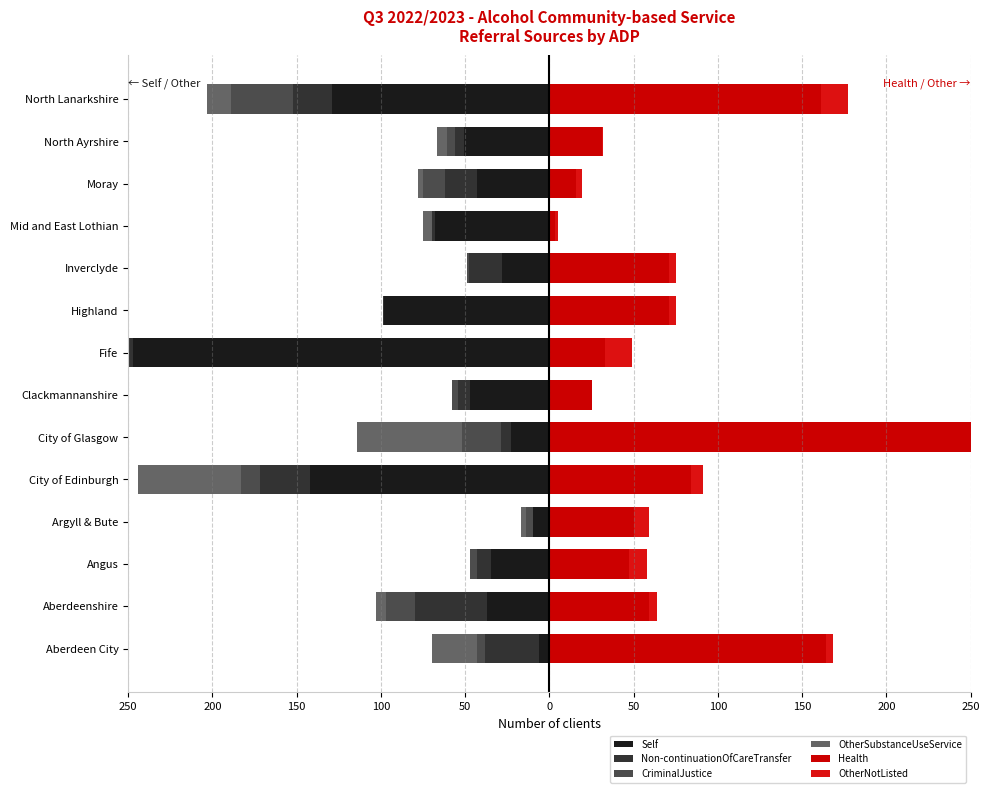

How many values in OtherSubstanceUseService are below zero?

10